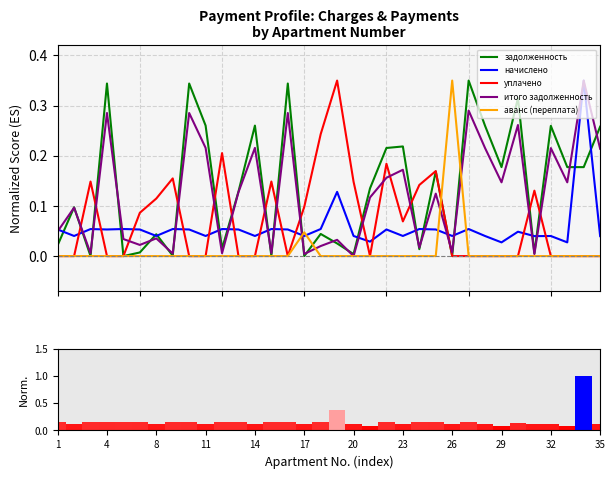

What is the highest value of the итого задолженность series?

0.3